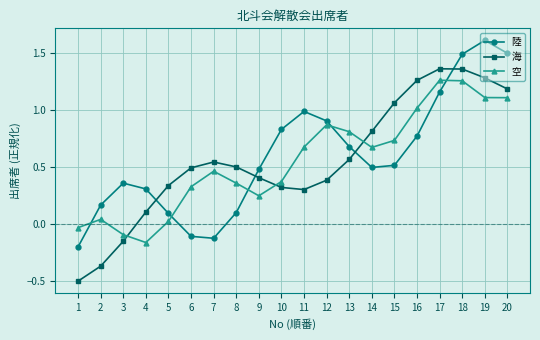

What is the sum of the 空 values at 15 and 18?

2.0